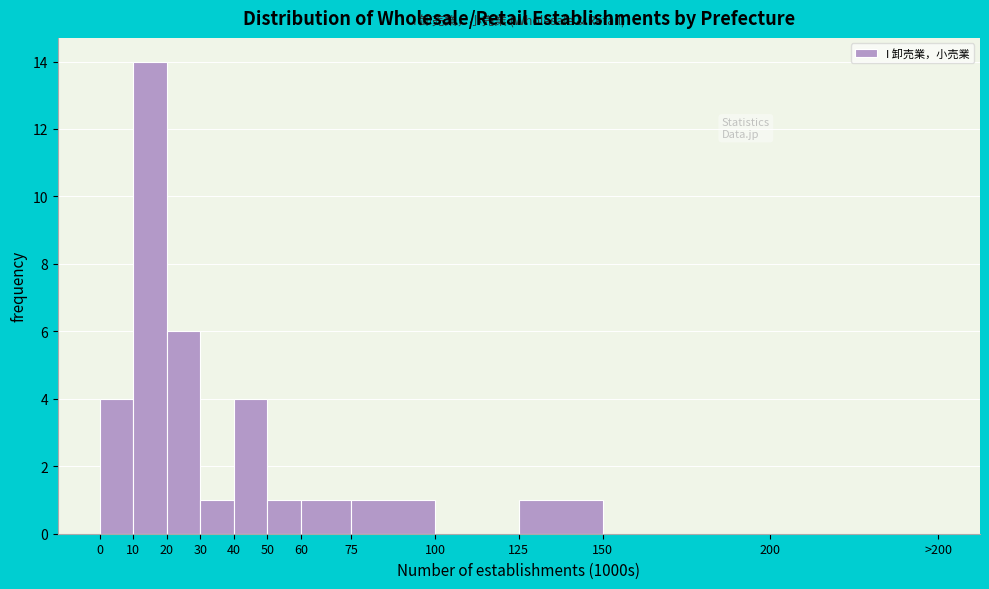

Reading left to right, what are all the values shown in this chart?

0=4	10=14	20=6	30=1	40=4	50=1	60=1	75=1	100=0	125=1	150=0	200=0